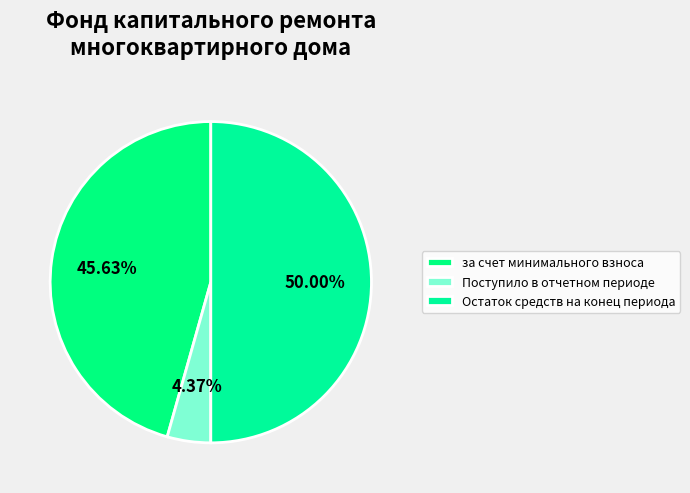

Does Остаток средств на конец периода account for over 50% of the chart?

No